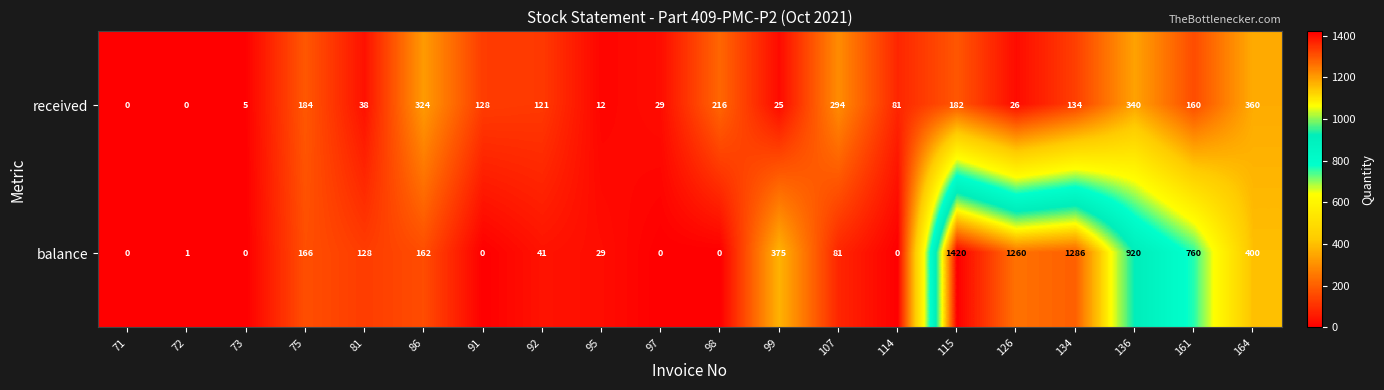

List the series in order of their peak value, lowest first.

received, balance